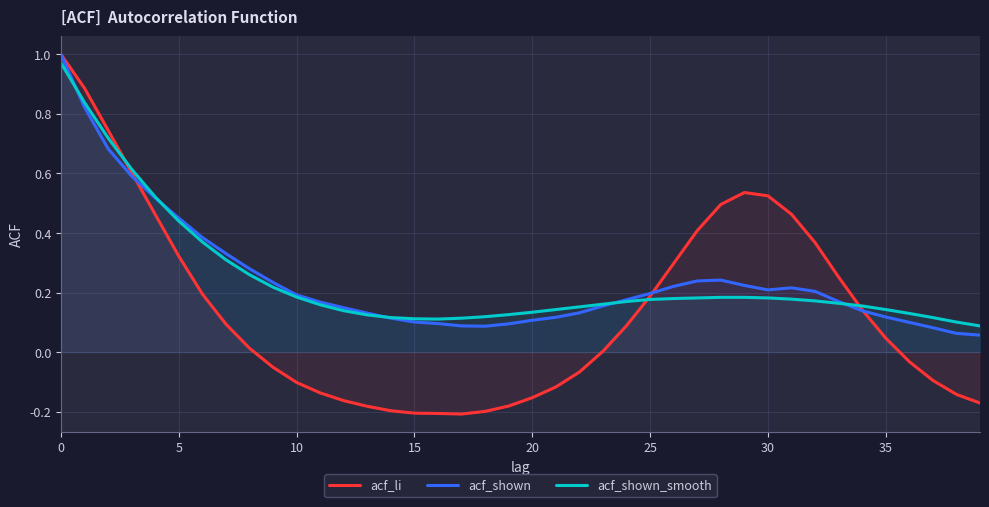

What is the label of the 21st point from the right?

19